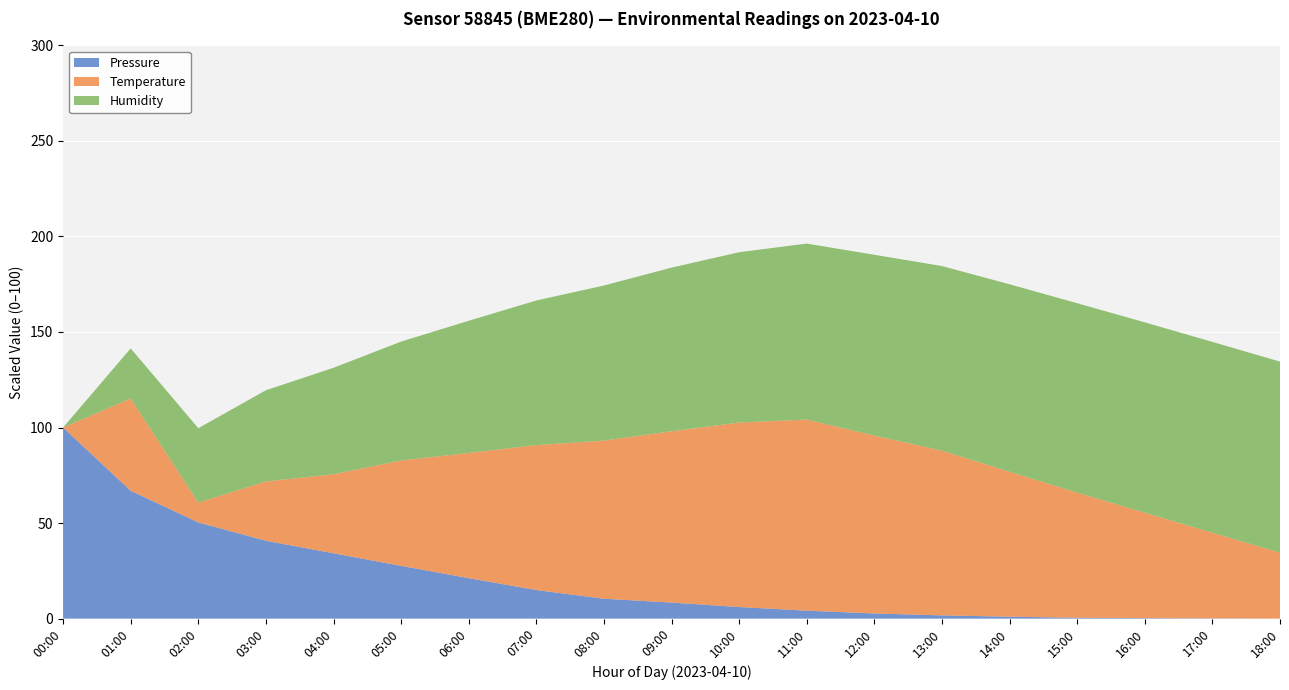

Which category has the highest value in the Pressure series?

00:00